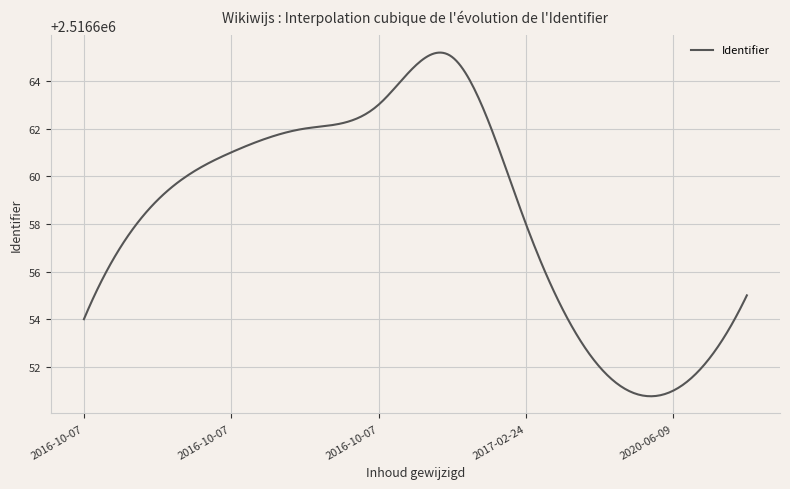

Is this an area chart (filled region under the line)?

No